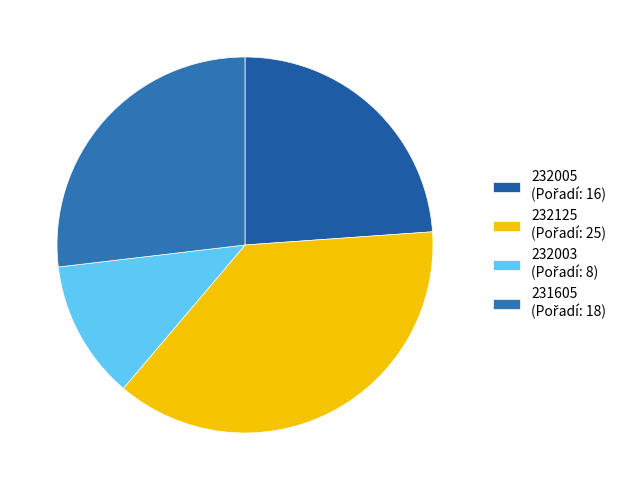

Does 232125 account for over 50% of the chart?

No